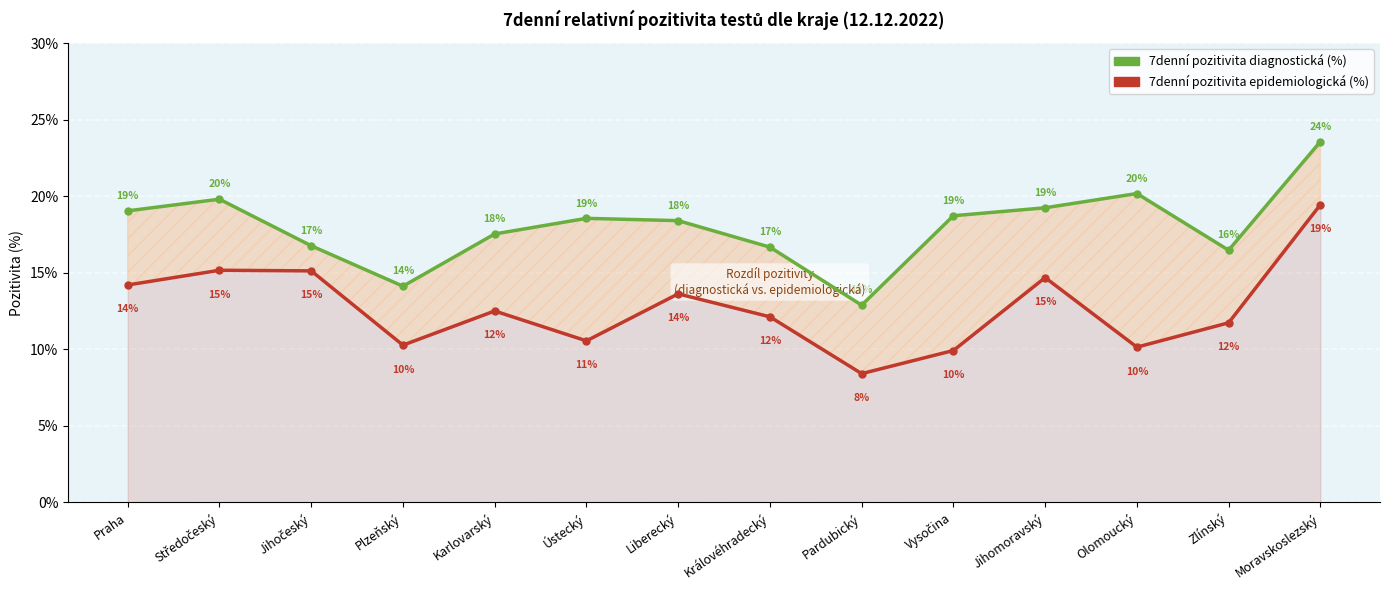

How many data points in 7denní pozitivita diagnostická (%) are less than 18?

6